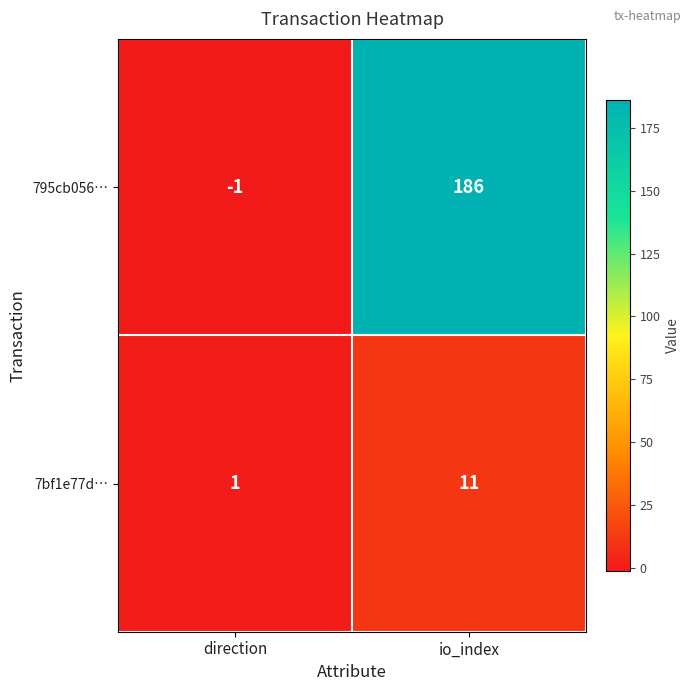

The value of 795cb056… at io_index is 247. True or false?

False